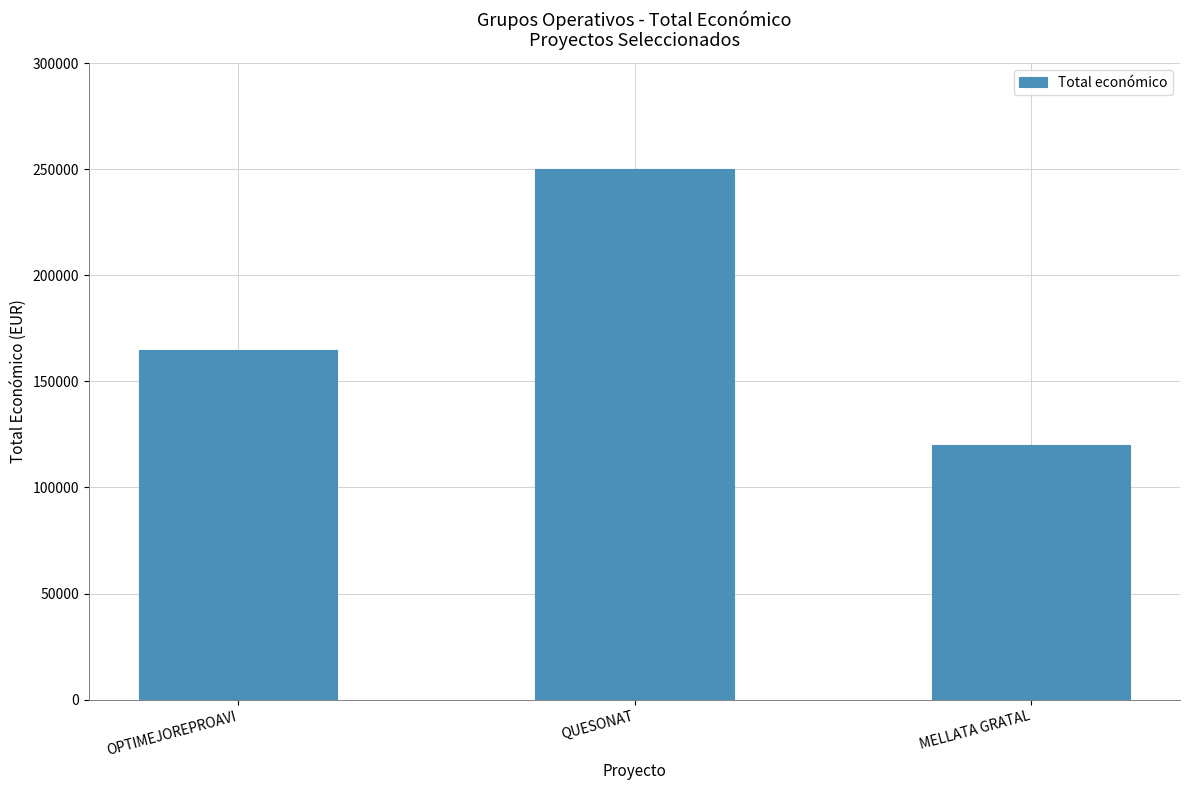

Count the values in the range 120000 to 250000.

3